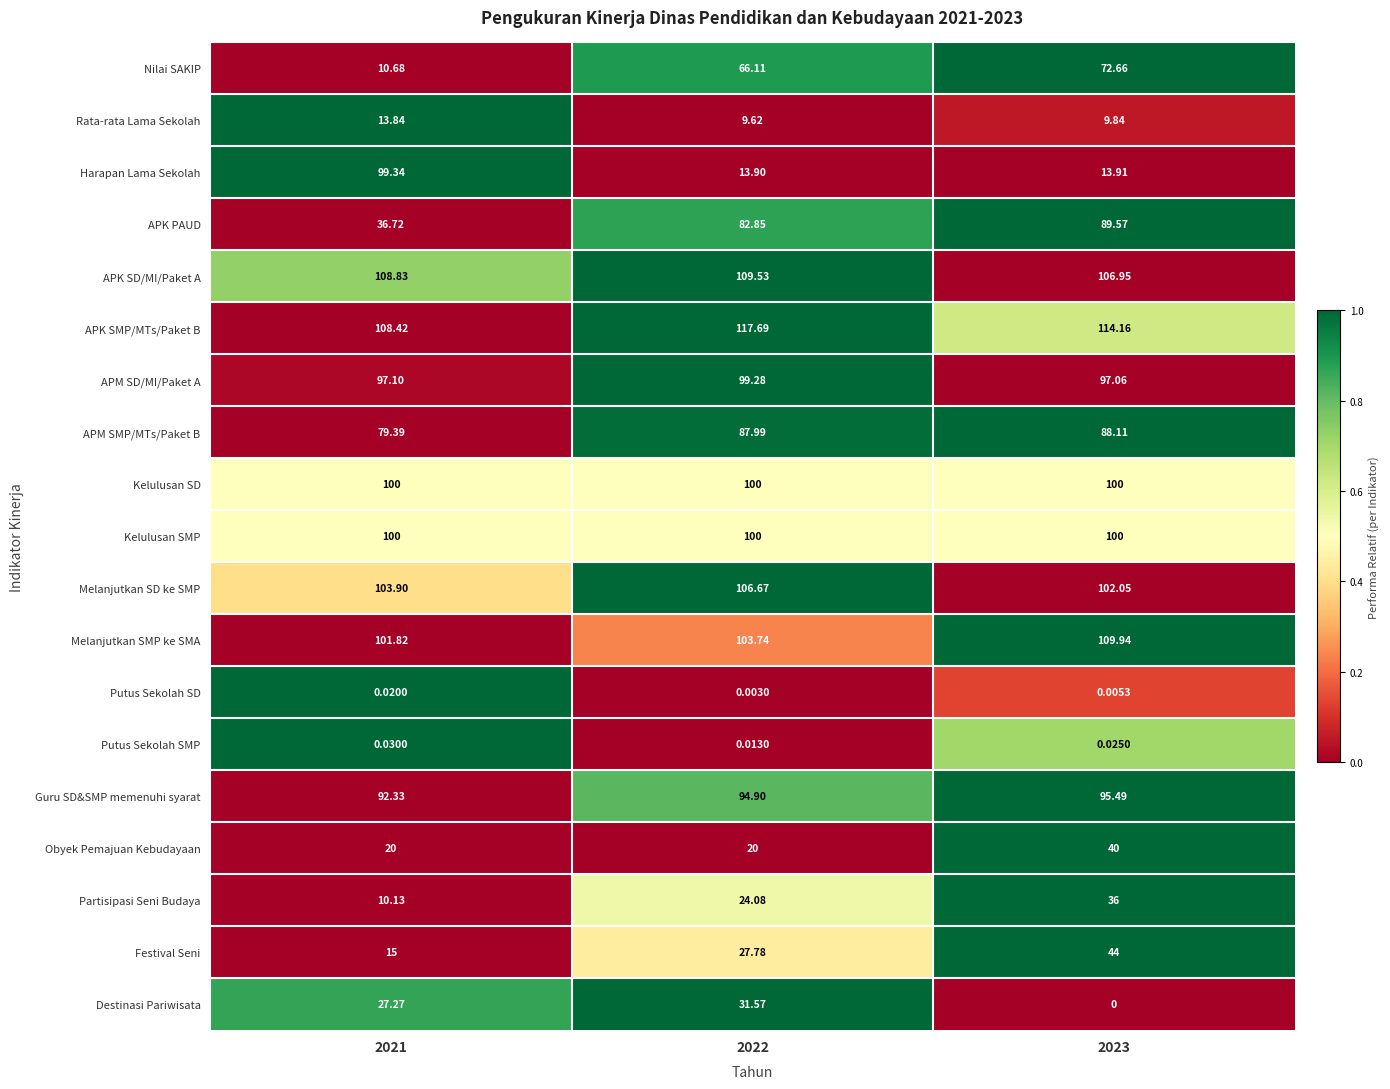

Between 2022 and 2023, which series saw the biggest shift?

Destinasi Pariwisata